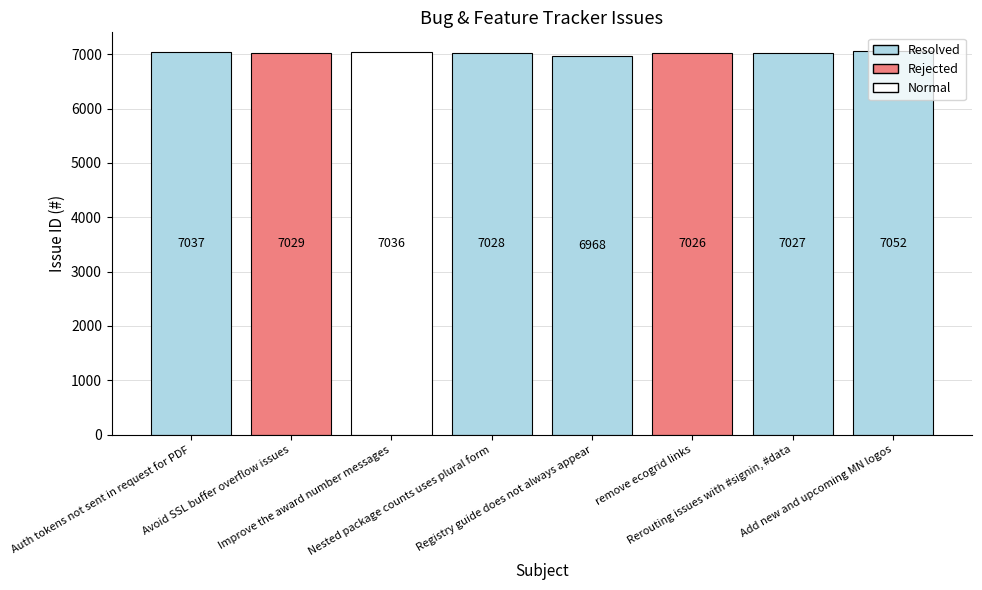

At which label does the data first exceed 7029?

Auth tokens not sent in request for PDF